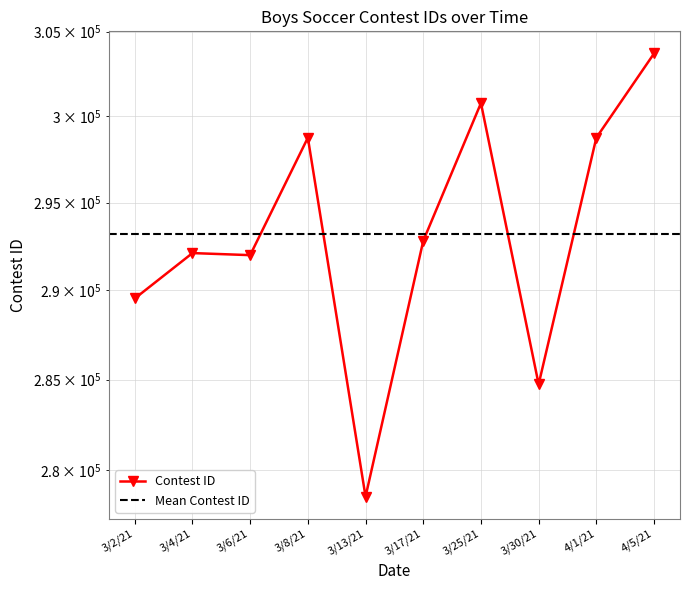

Reading right to left, transcribe all the data shown in this chart.

4/5/21=303704	4/1/21=298759	3/30/21=284742	3/25/21=300781	3/17/21=292811	3/13/21=278571	3/8/21=298758	3/6/21=291998	3/4/21=292116	3/2/21=289542